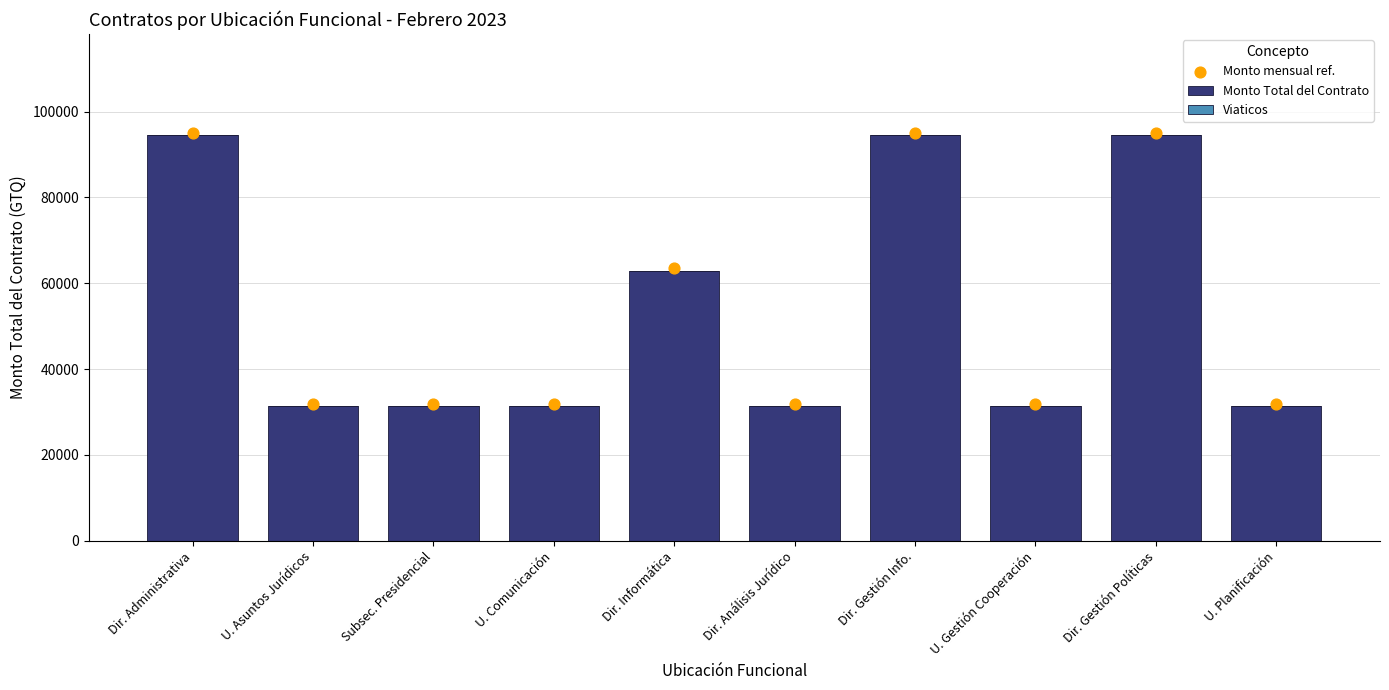

At how many categories does at least one series exceed 54198?

4